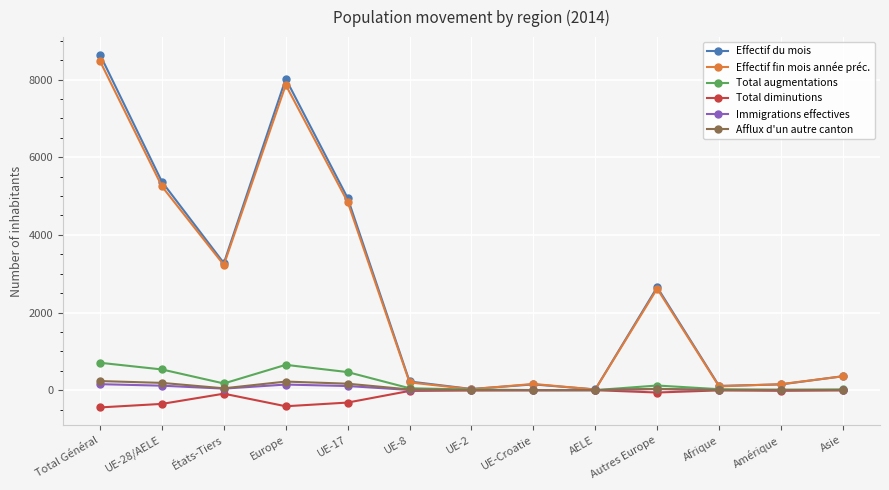

Does the chart display data point markers on the line(s)?

Yes